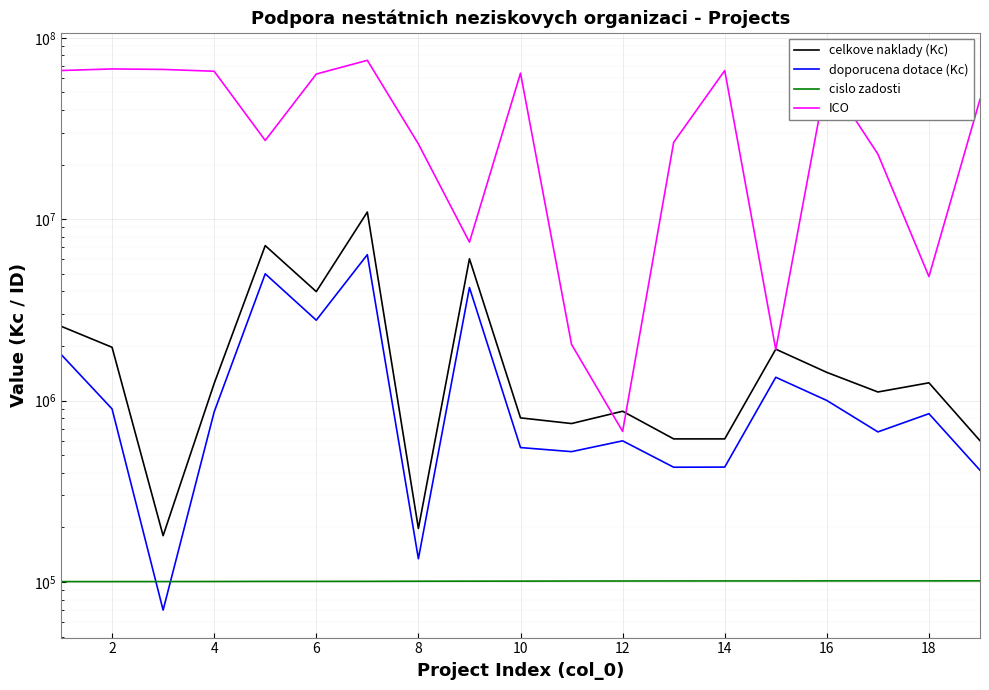

What is the sum of all doporucena dotace (Kc) values?

28926755